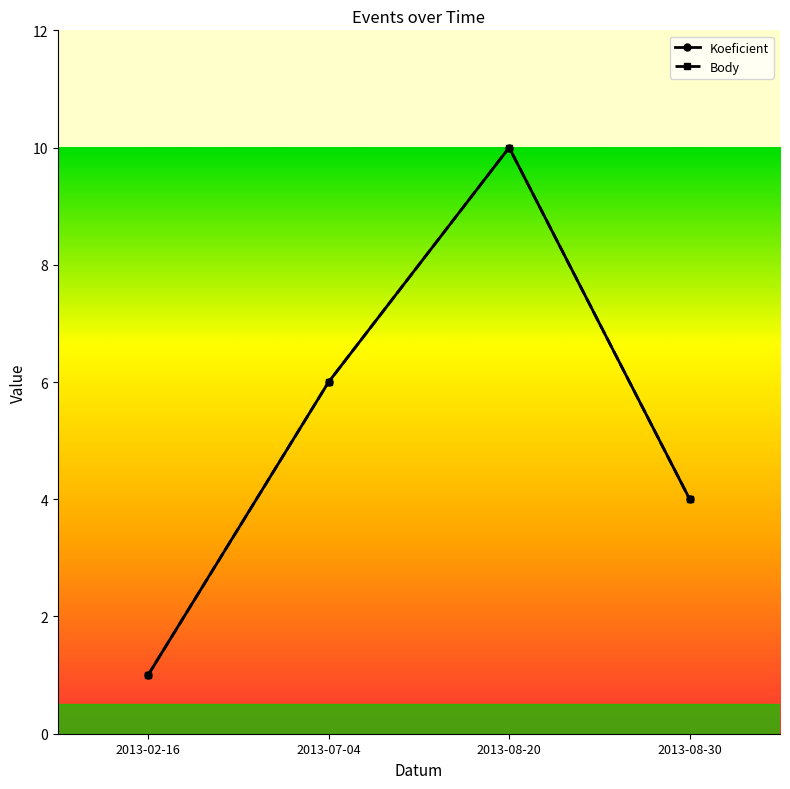

The Body series shows 4 at 2013-08-30. True or false?

True